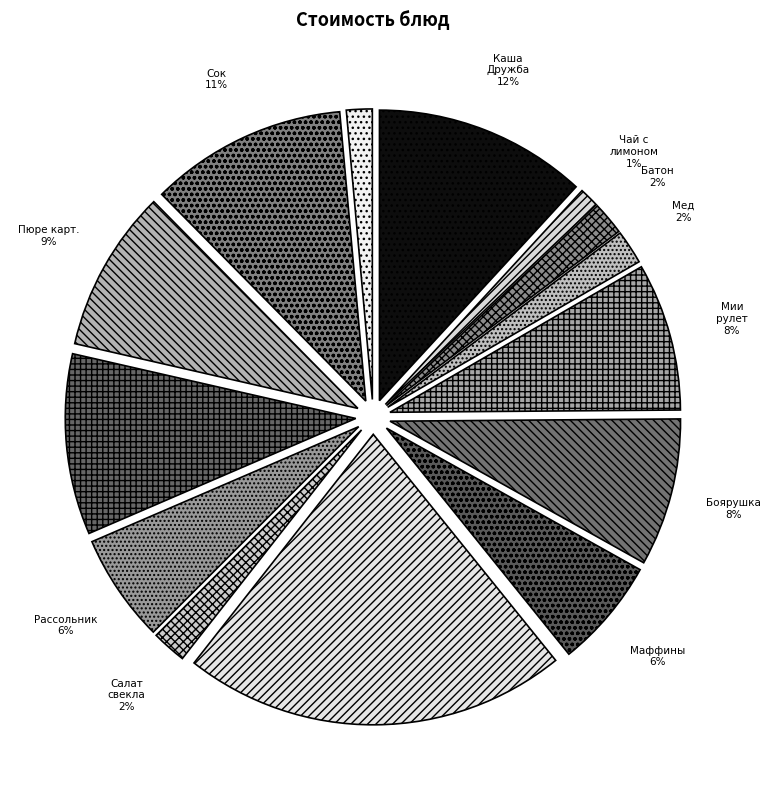

Combined, do Рассольник and Каша Дружба account for over 50%?

No